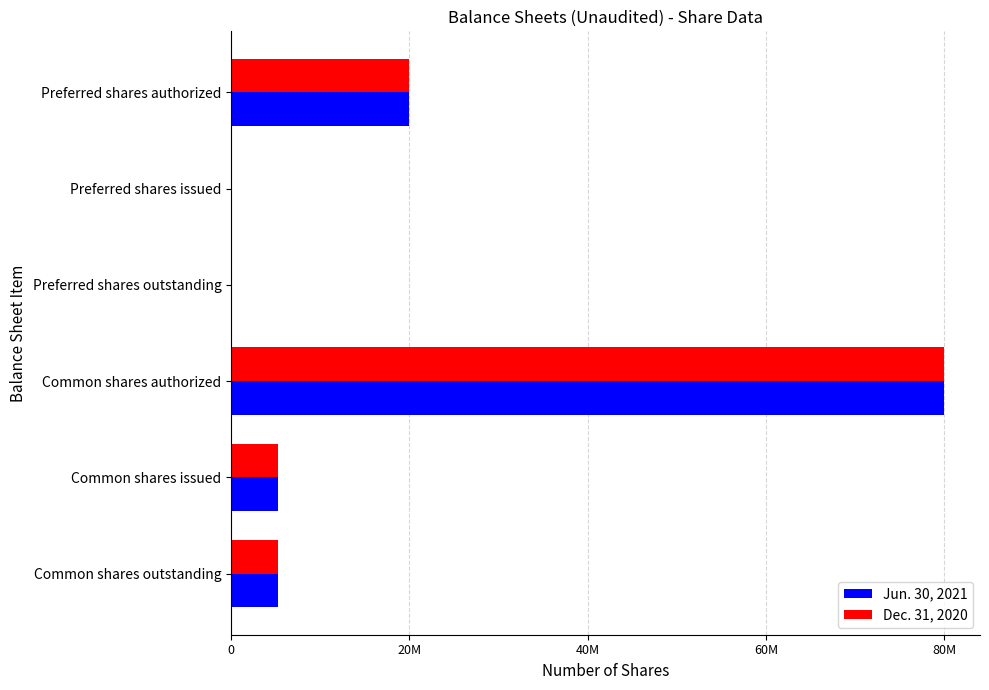

What are all the series names shown in the legend?

Jun. 30, 2021, Dec. 31, 2020